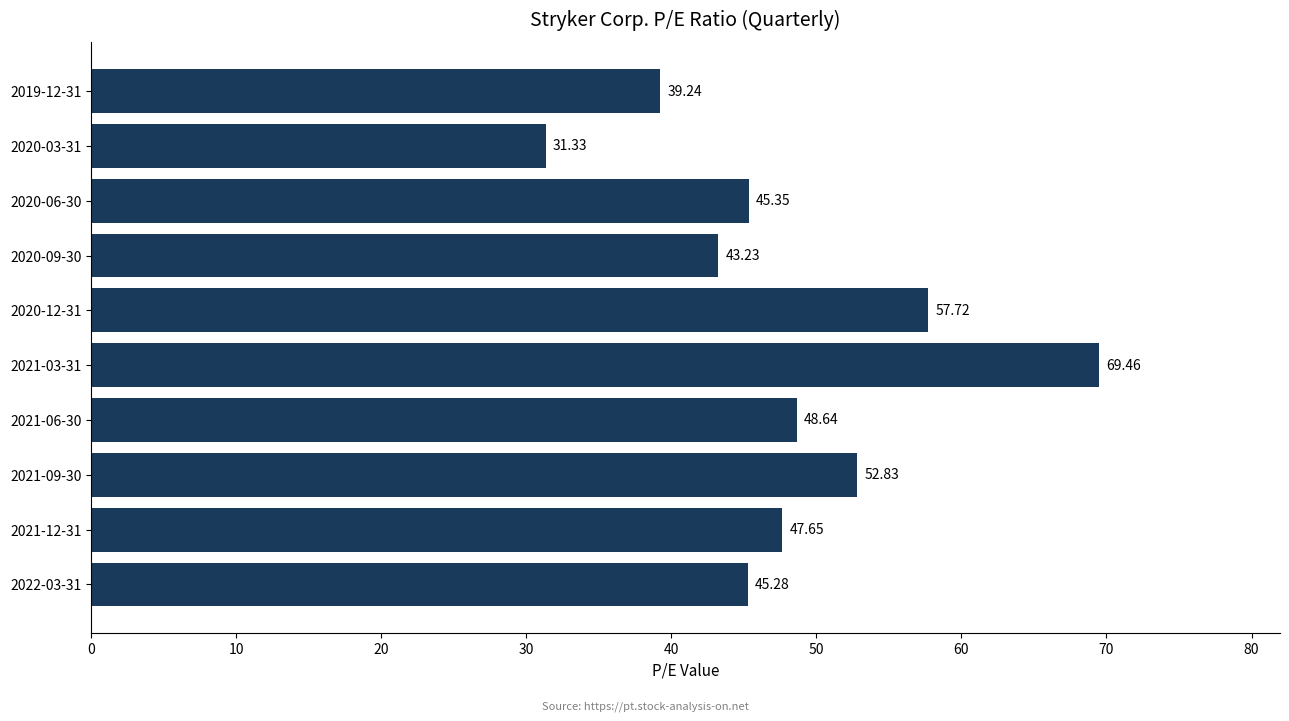

What is the difference between the second highest and second lowest values?

18.5